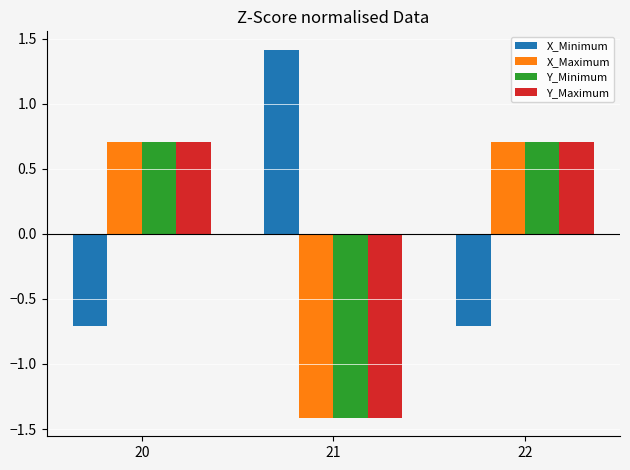

The X_Maximum series shows -1.4 at 21. True or false?

True